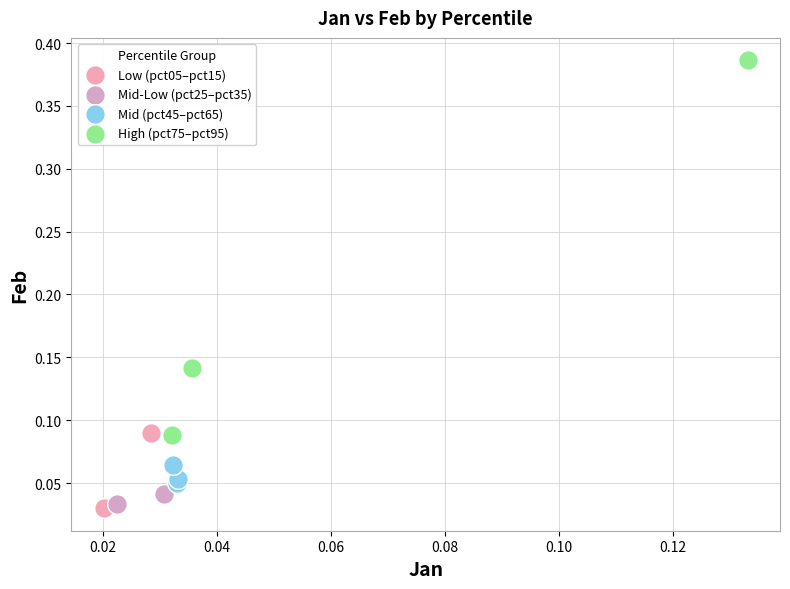

Which series contains the highest Y value?

High (pct75–pct95)